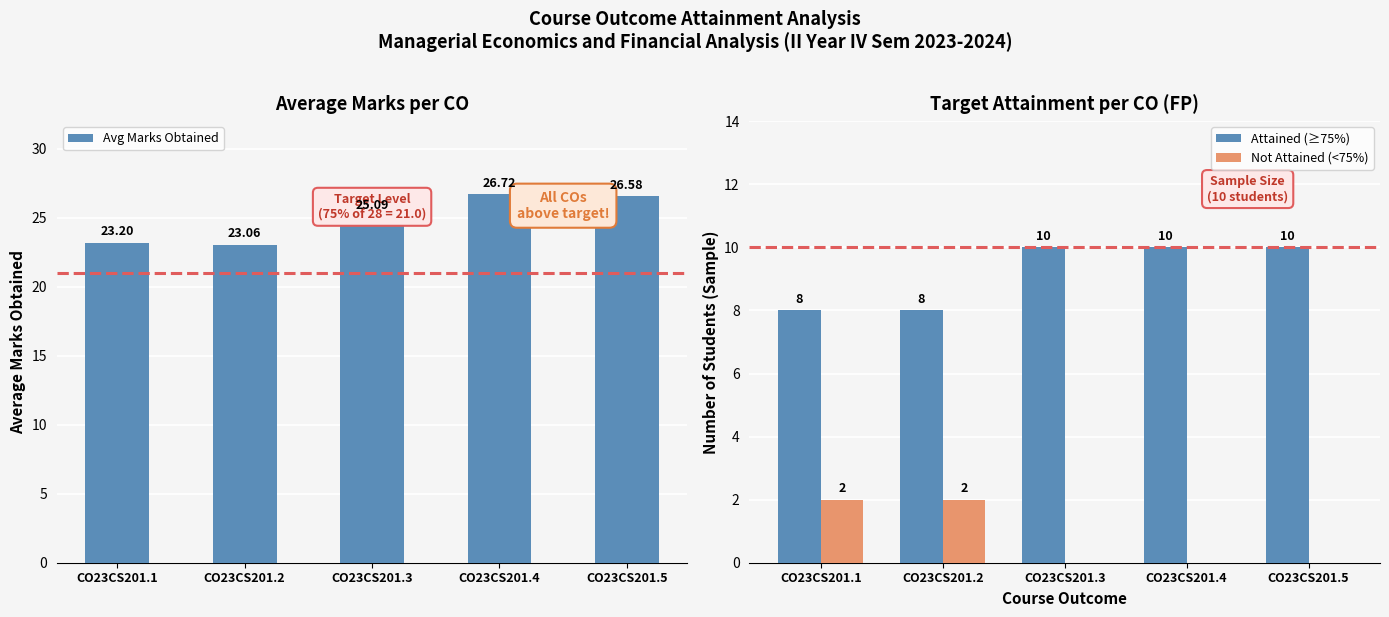

Where is Avg Marks Obtained nearest to the value 24?

CO23CS201.1